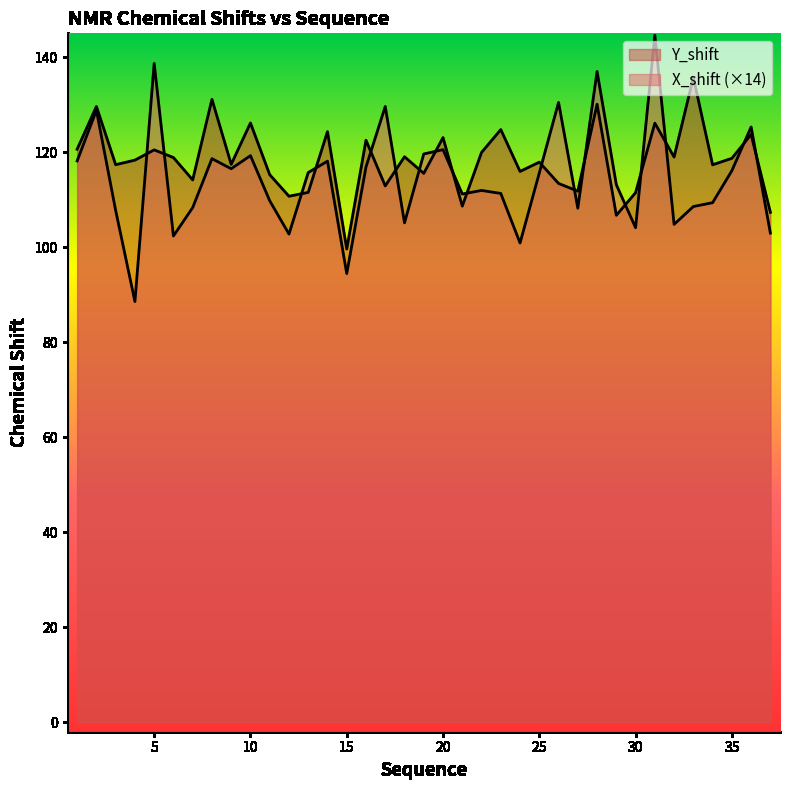

What is the total value across all series at 10?

245.4